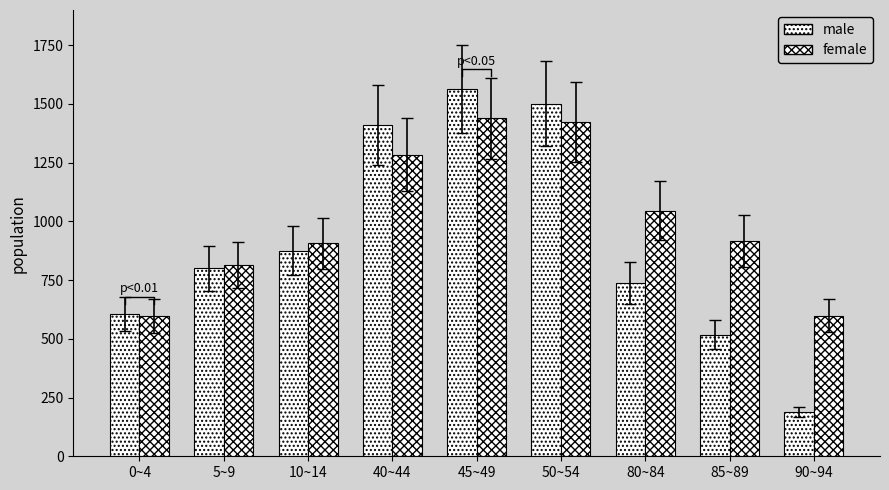

Rank the series at 90~94 from highest to lowest value.

female, male